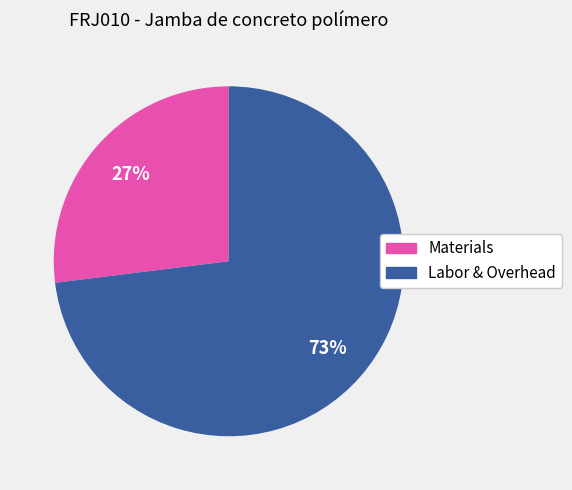

Does any single category account for the majority?

Yes